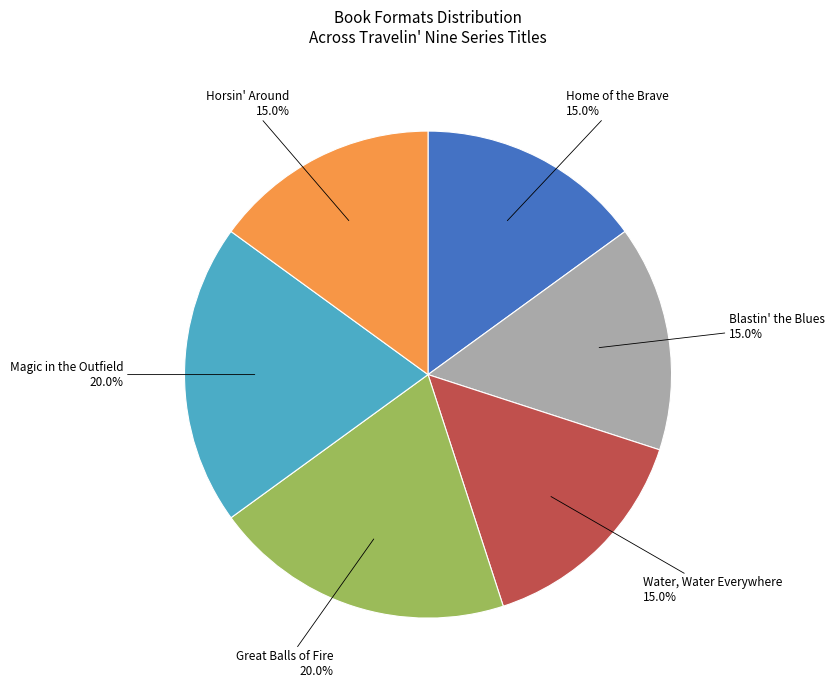

Between Home of the Brave and Great Balls of Fire, which is larger?

Great Balls of Fire